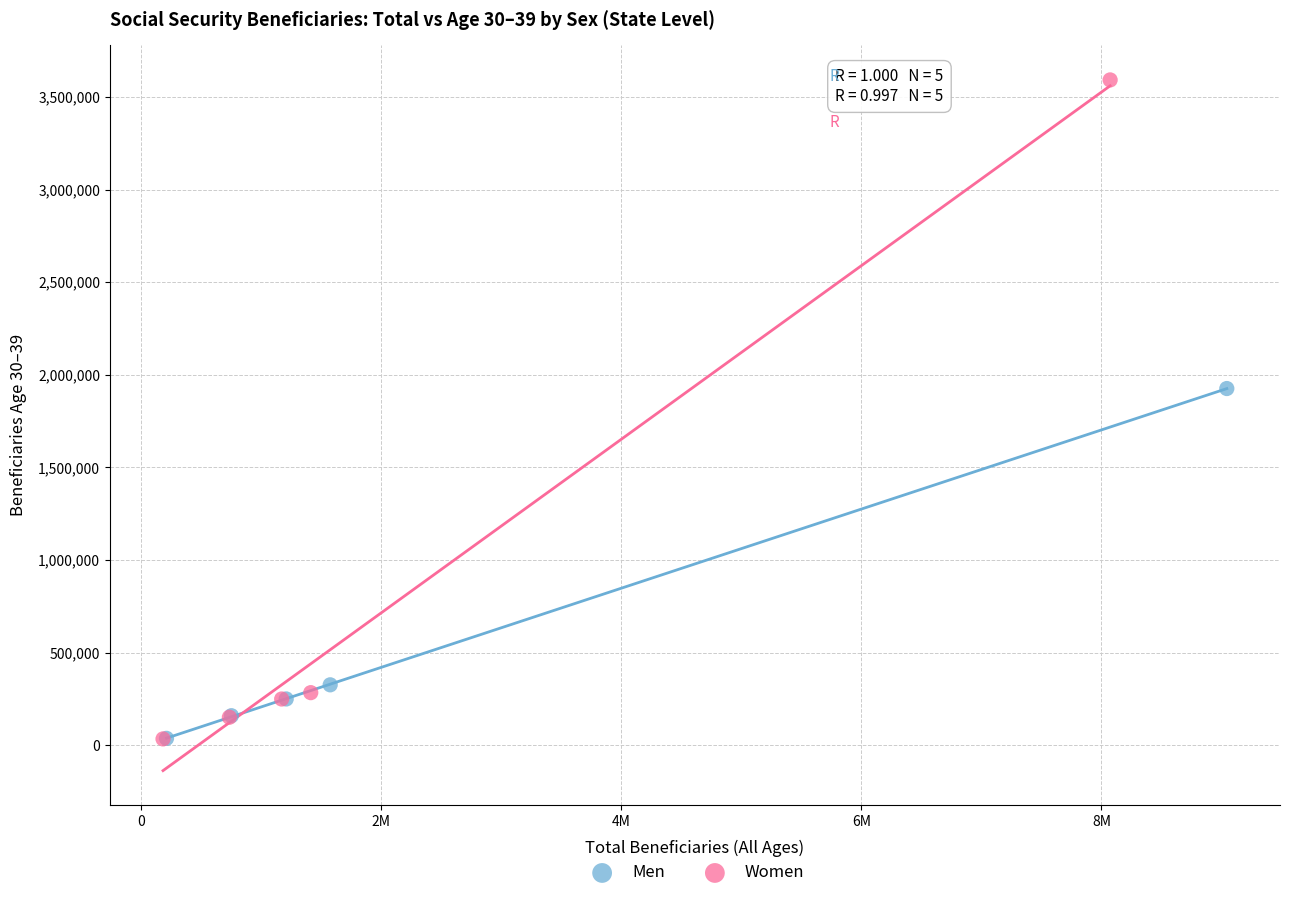

What are all the series names shown in the legend?

Men, Women